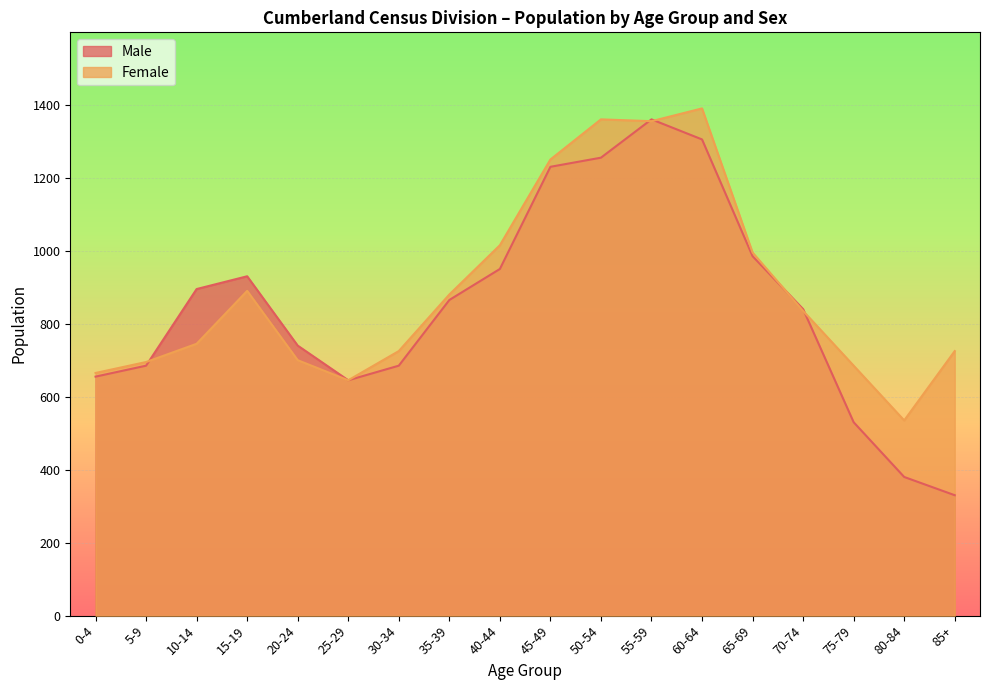

What are all the series names shown in the legend?

Male, Female